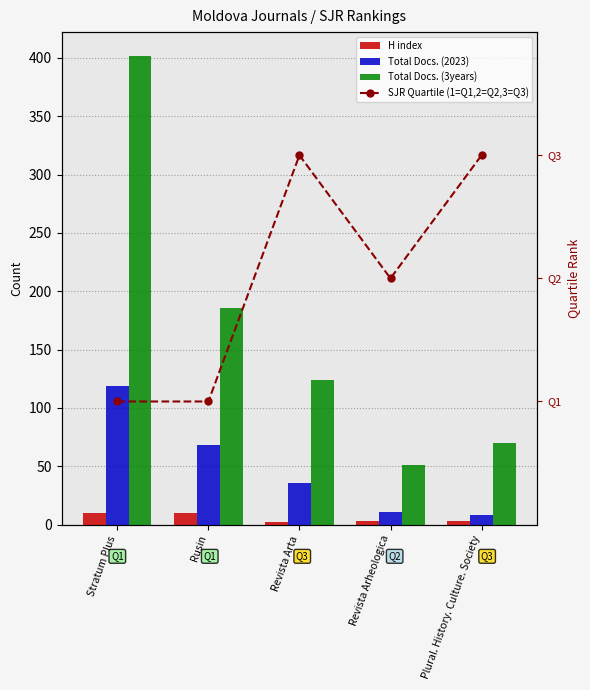

How many values in the Total Docs. (3years) series are below 124?

2